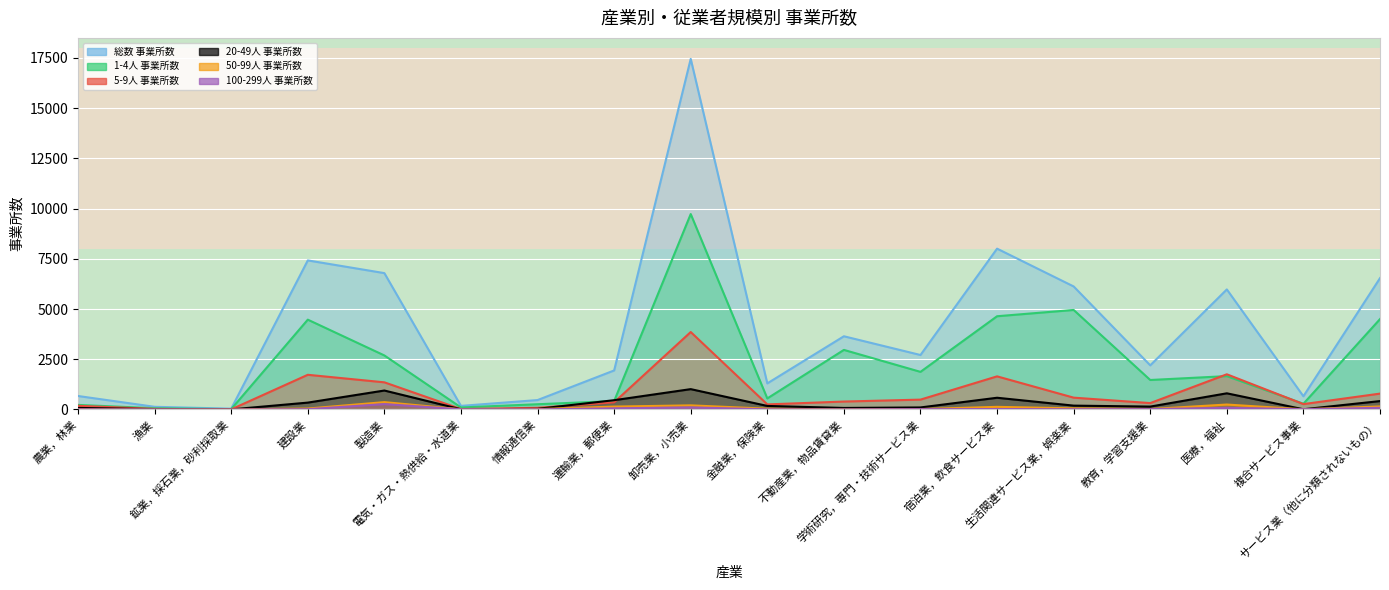

Which series has the largest total across all categories?

総数 事業所数